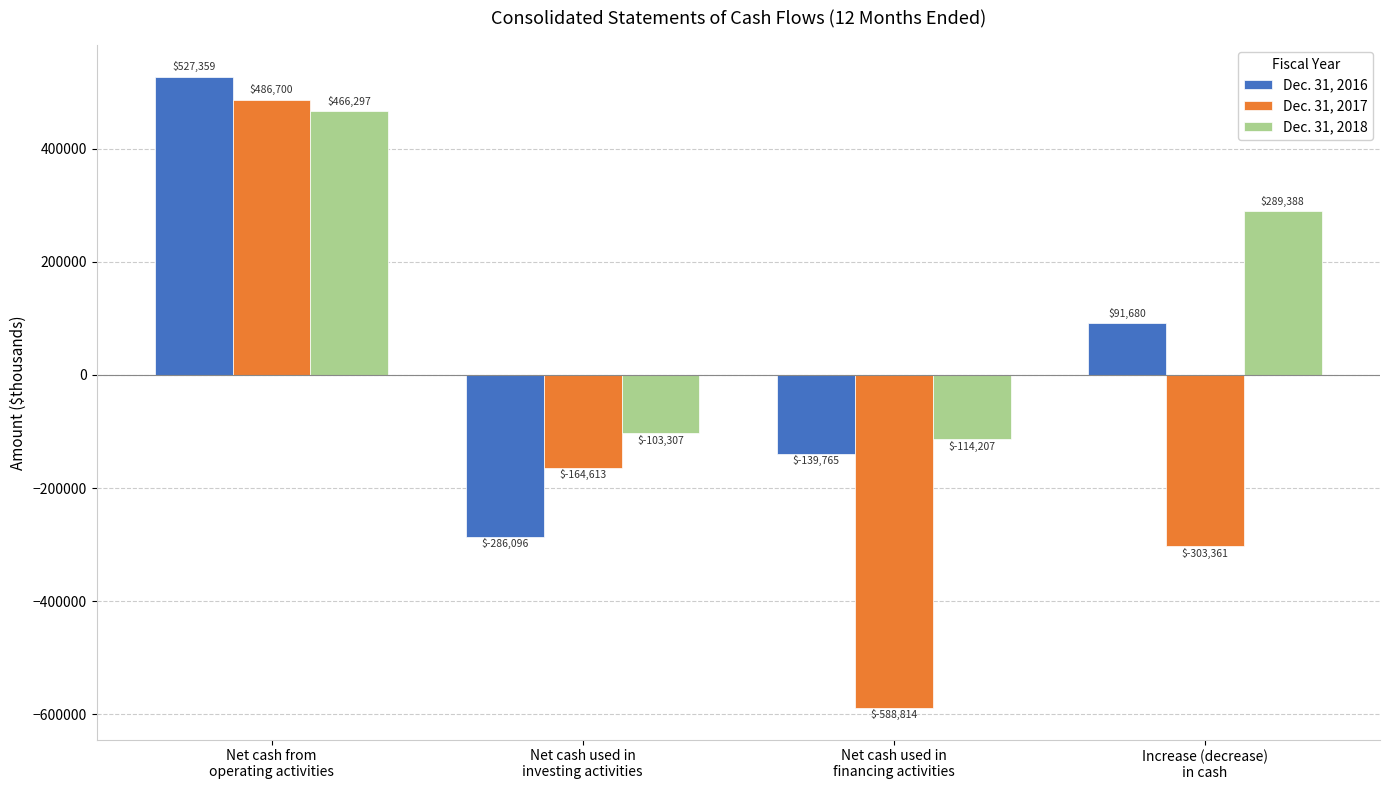

Is it true that Dec. 31, 2018 equals -114207 at Net cash used in
financing activities?

True